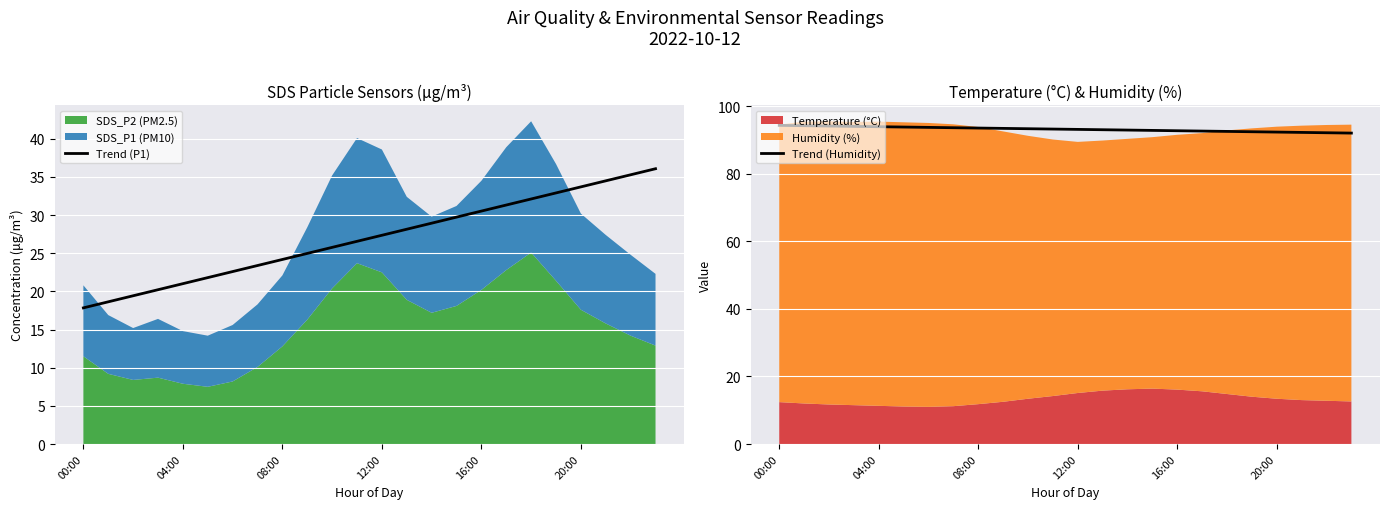

True or false: Trend (P1) has a value of 14.8 at 20:00.

False